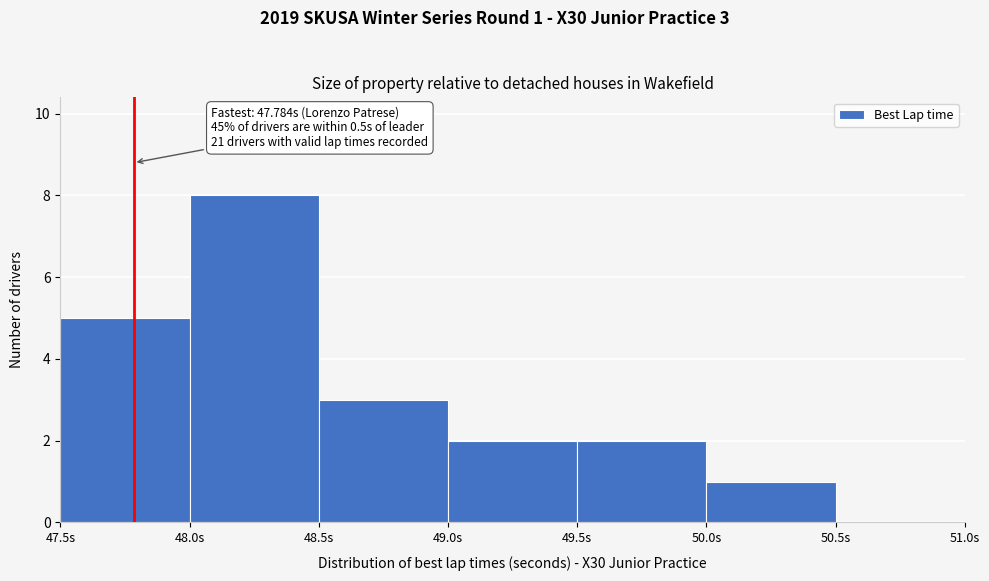

Over which range of the x-axis is the bar tallest?

48.0 to 48.5